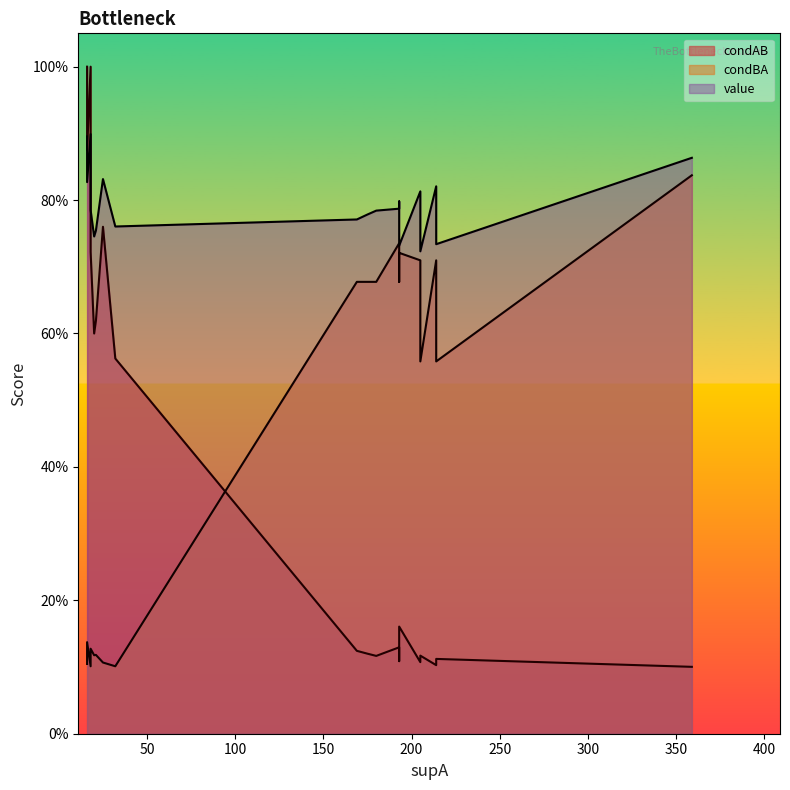

True or false: condBA has a value of 0.6 at 19.

True